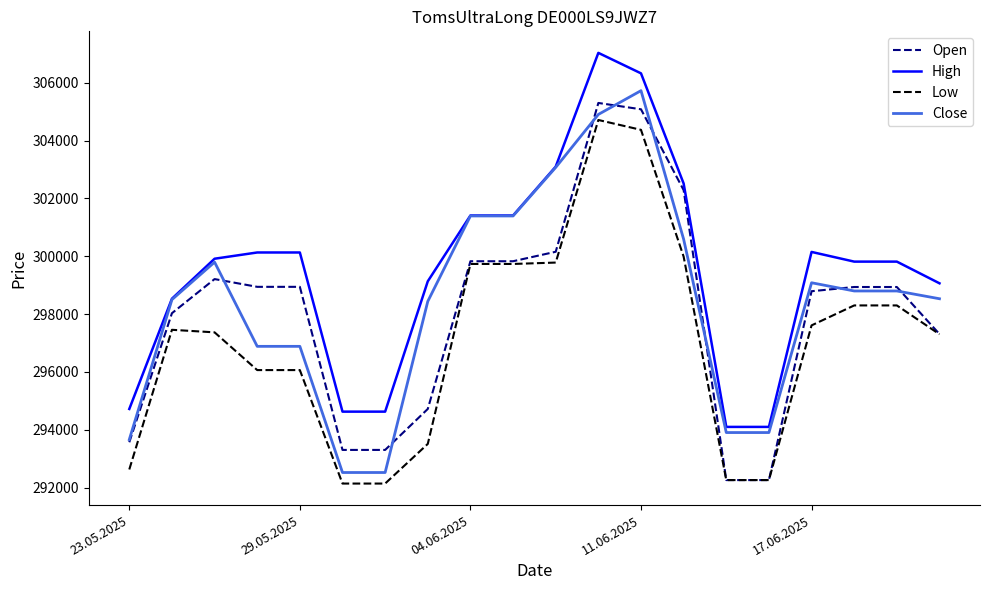

True or false: Low and High cross at least once.

False